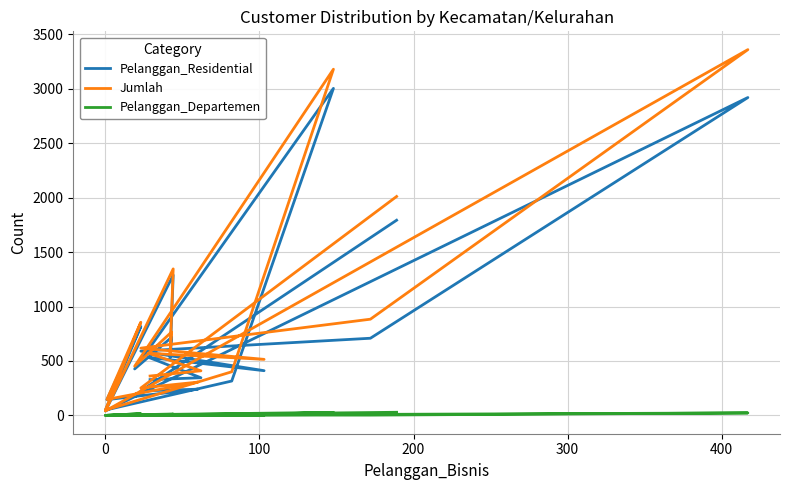

How many positive values does the Pelanggan_Departemen series have?

18